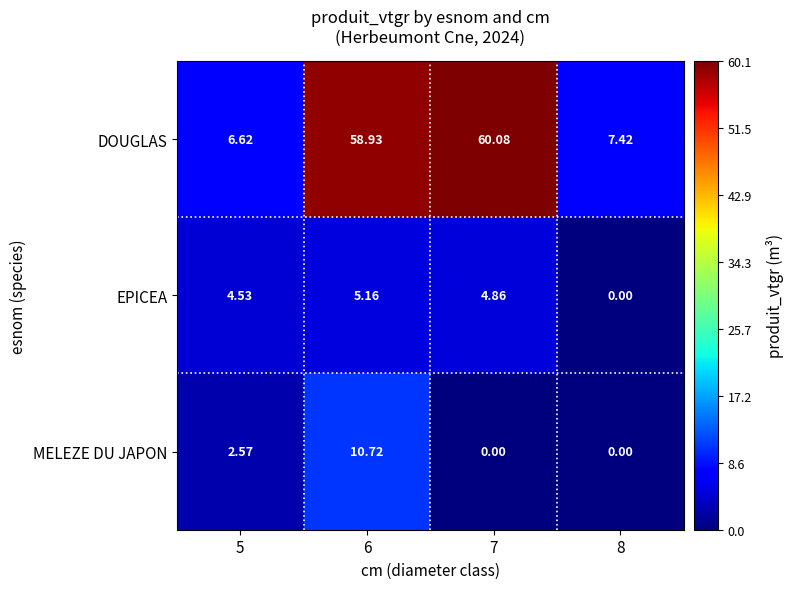

List the series in order of their peak value, lowest first.

EPICEA, MELEZE DU JAPON, DOUGLAS